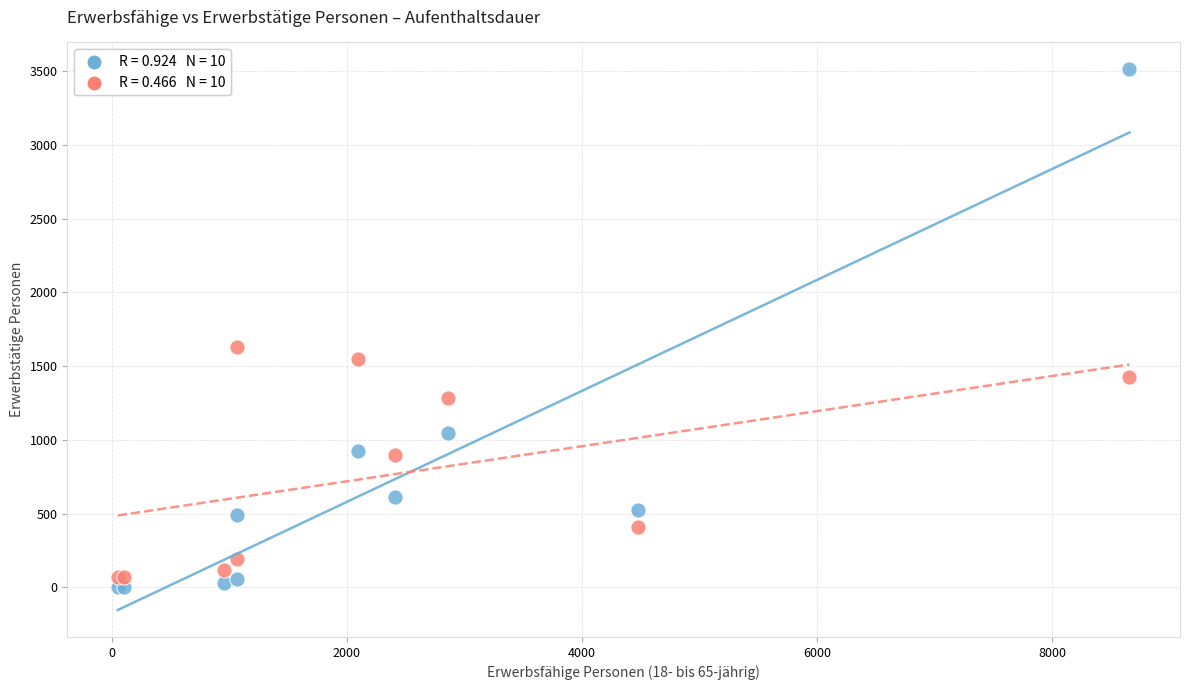

Across all series, what Y value is closest to 1756?

1628.3